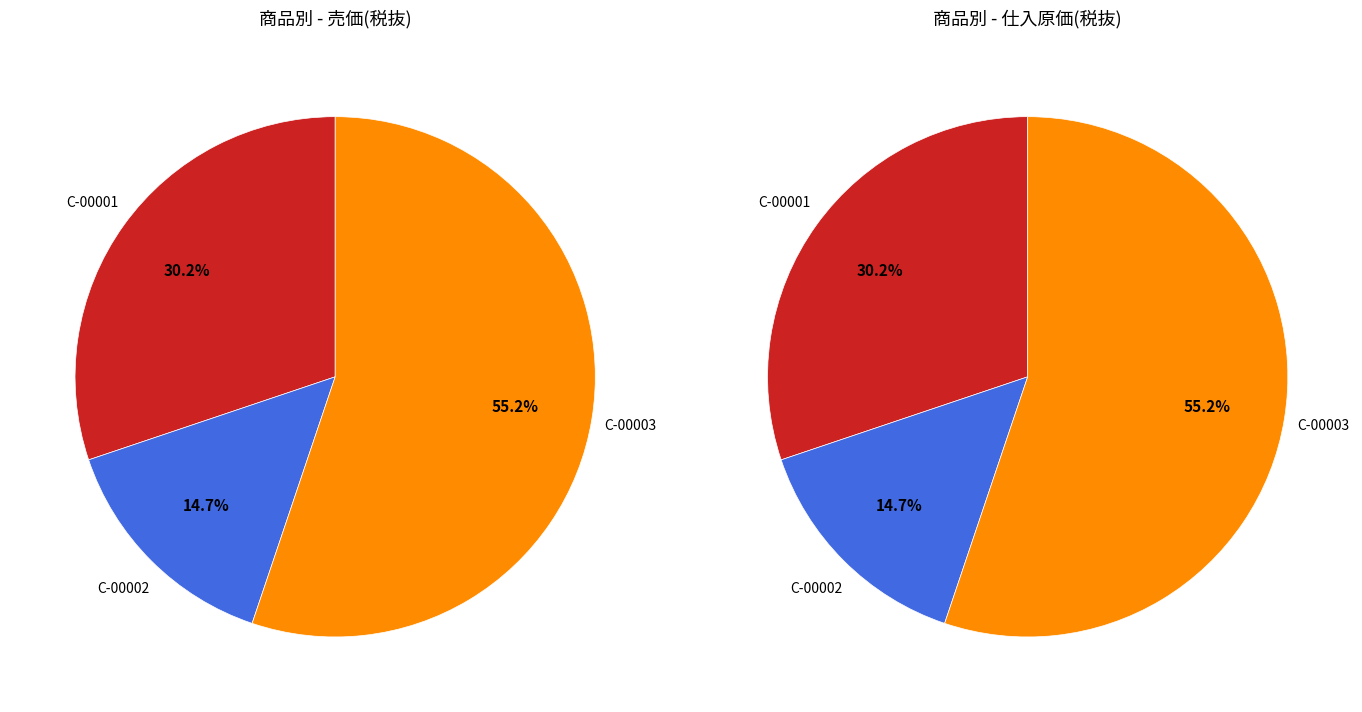

To the nearest percent, what is the difference between the C-00001 and C-00002 slice percentages?

15%